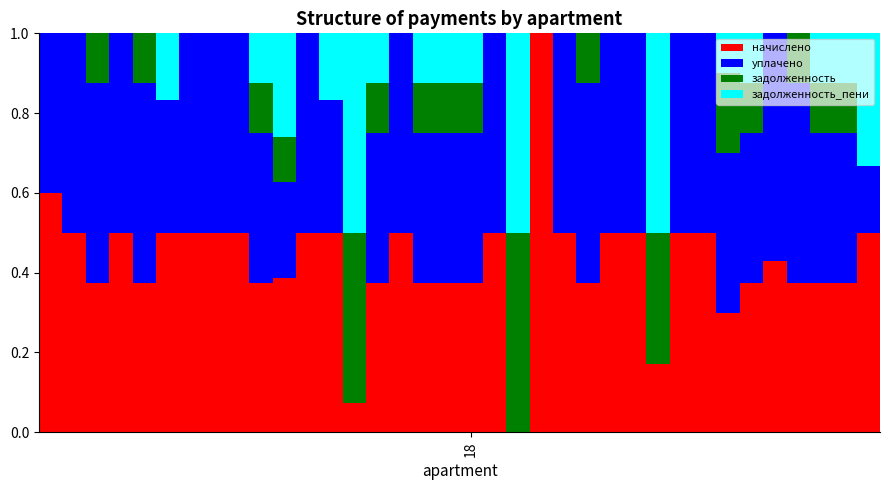

How many categories are shown in the chart?

36